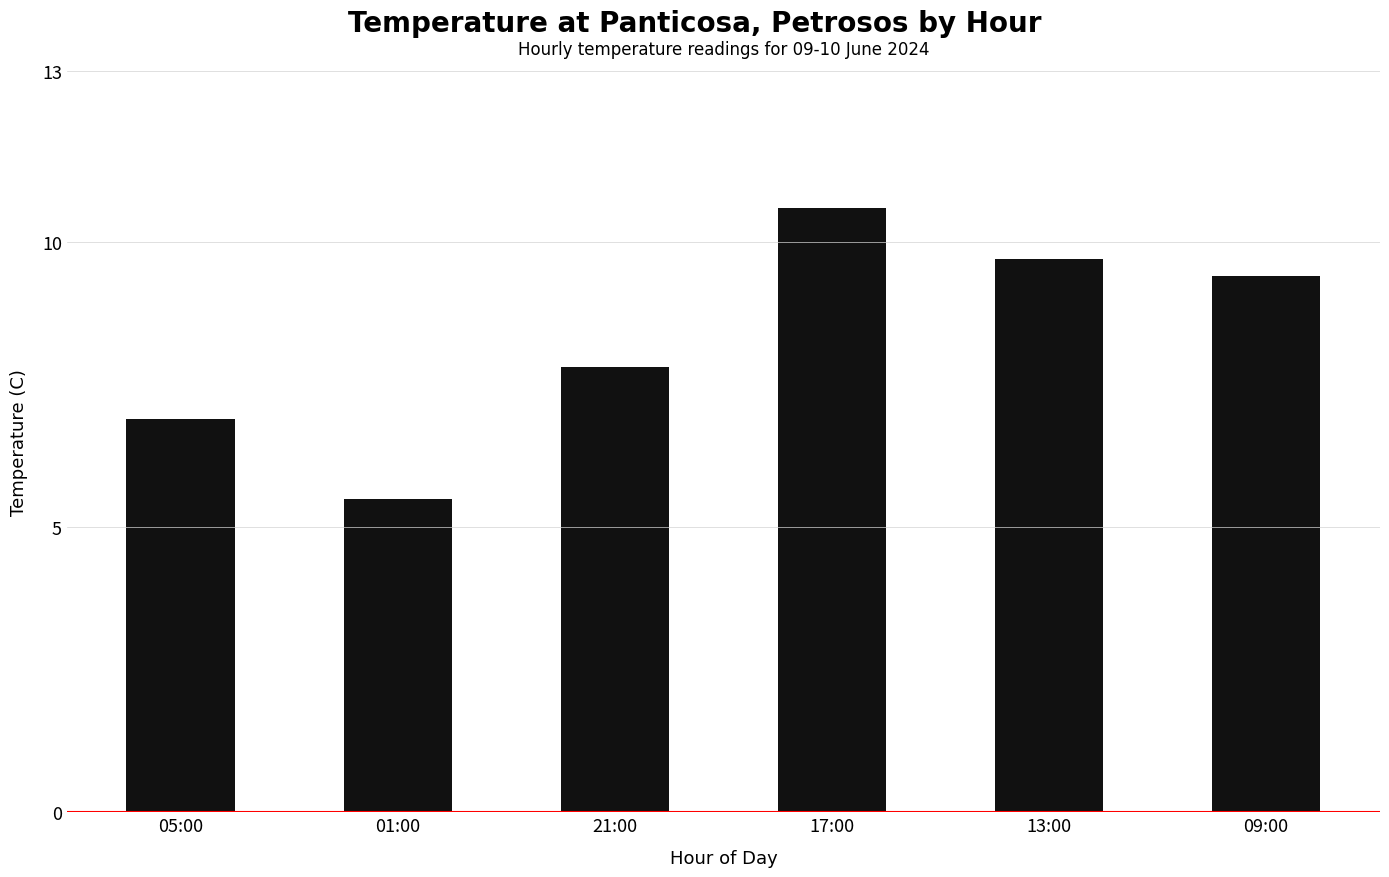

Which label corresponds to the largest value in the chart?

17:00